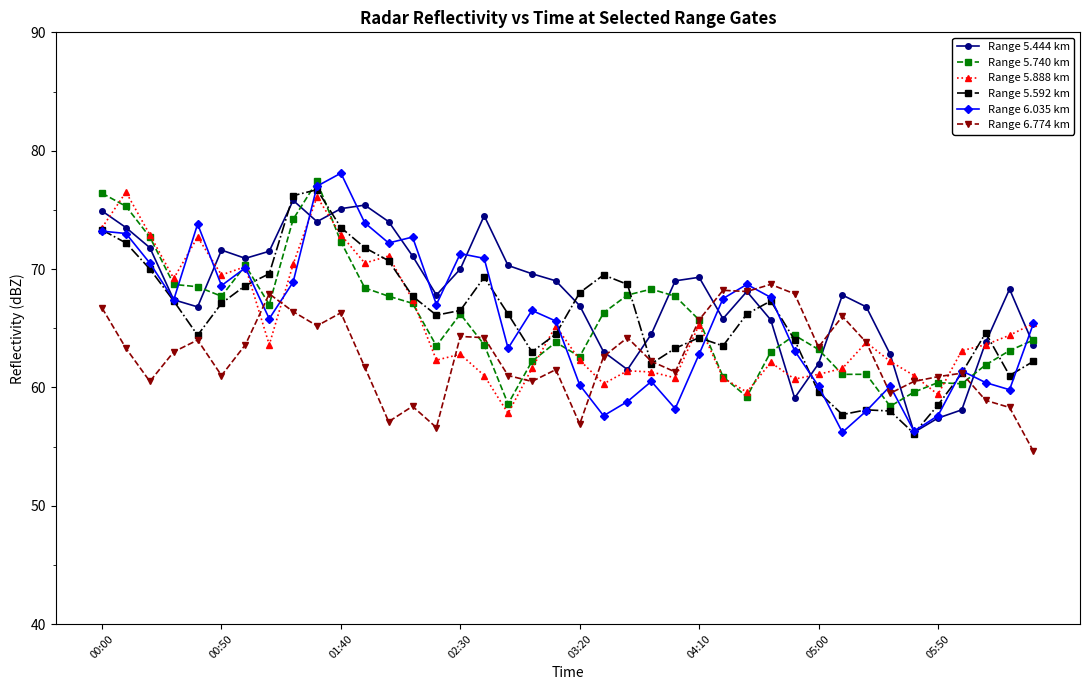

What is the smallest value displayed?

54.6